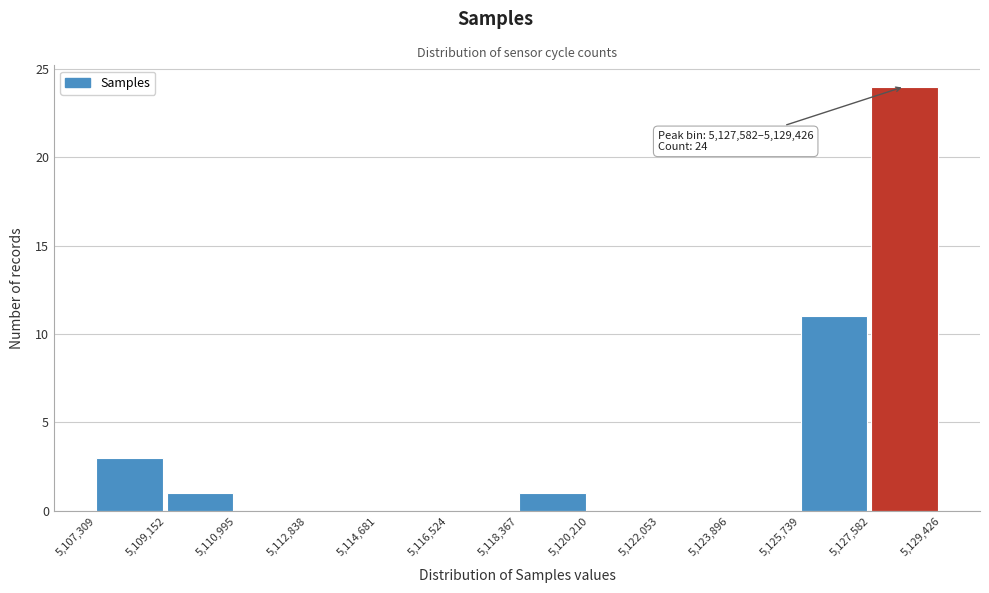

Which range on the x-axis has the tallest bar?

5,127,582 to 5,129,426